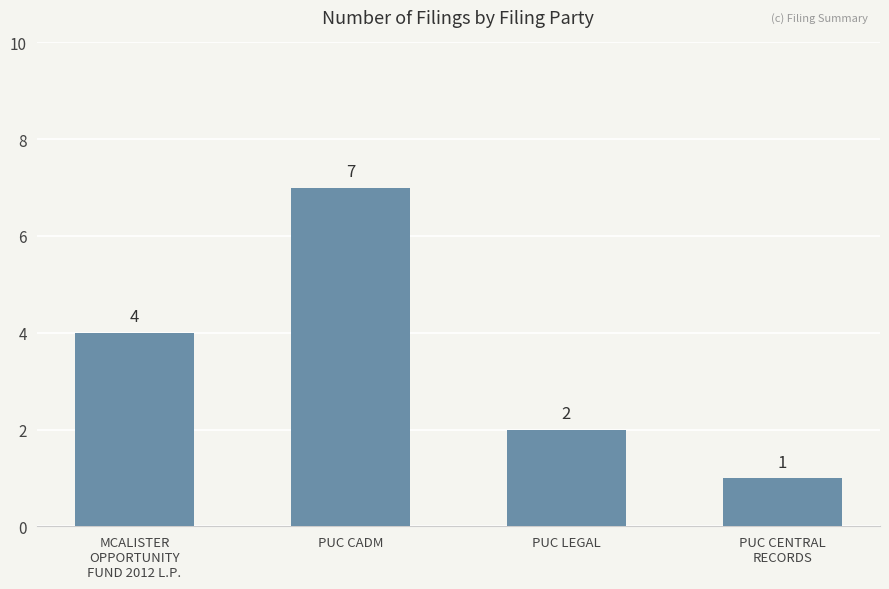

Reading left to right, transcribe all the data shown in this chart.

MCALISTER
OPPORTUNITY
FUND 2012 L.P.=4	PUC CADM=7	PUC LEGAL=2	PUC CENTRAL
RECORDS=1